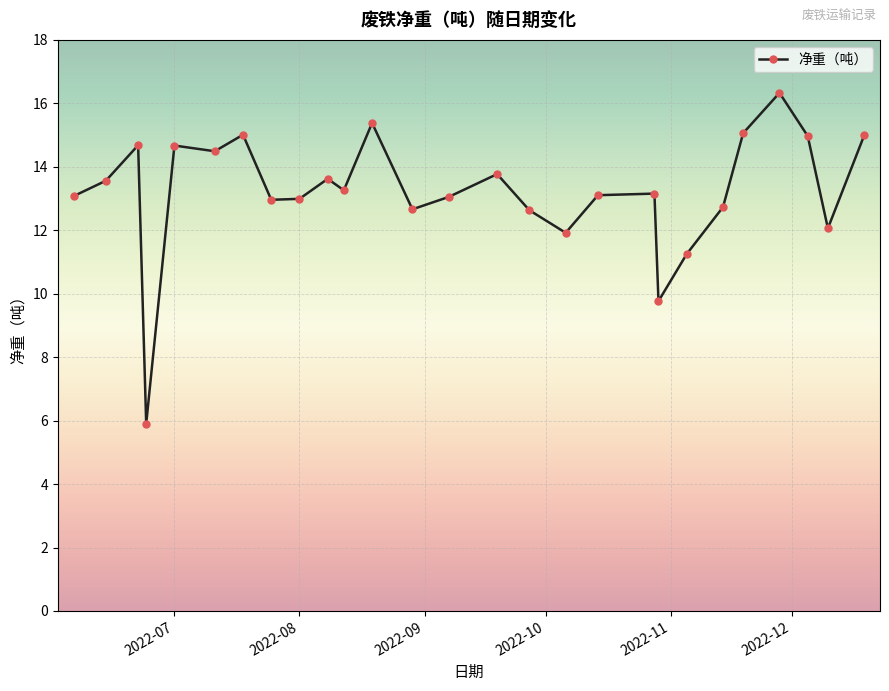

What is the value of the 11th point from the left?

13.3